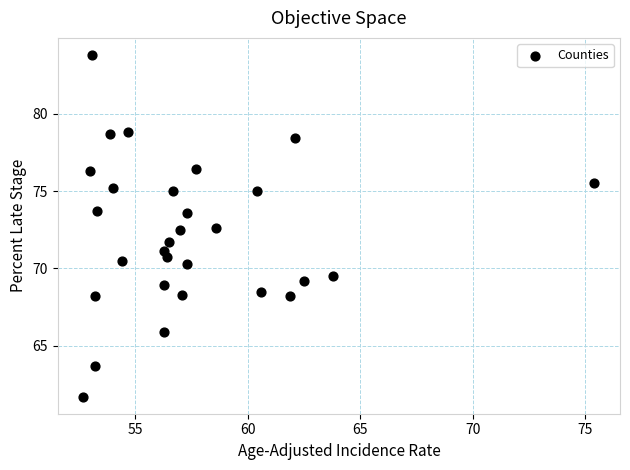

List the coordinates of all points as (Y, X) pairs, reading left to right.

(61.7, 52.7)  (76.3, 53.0)  (83.8, 53.1)  (68.2, 53.2)  (63.7, 53.2)  (73.7, 53.3)  (78.7, 53.9)  (75.2, 54.0)  (70.5, 54.4)  (78.8, 54.7)  (65.9, 56.3)  (71.1, 56.3)  (68.9, 56.3)  (70.7, 56.4)  (71.7, 56.5)  (75.0, 56.7)  (72.5, 57.0)  (68.3, 57.1)  (70.3, 57.3)  (73.6, 57.3)  (76.4, 57.7)  (72.6, 58.6)  (75.0, 60.4)  (68.5, 60.6)  (68.2, 61.9)  (78.4, 62.1)  (69.2, 62.5)  (69.5, 63.8)  (75.5, 75.4)